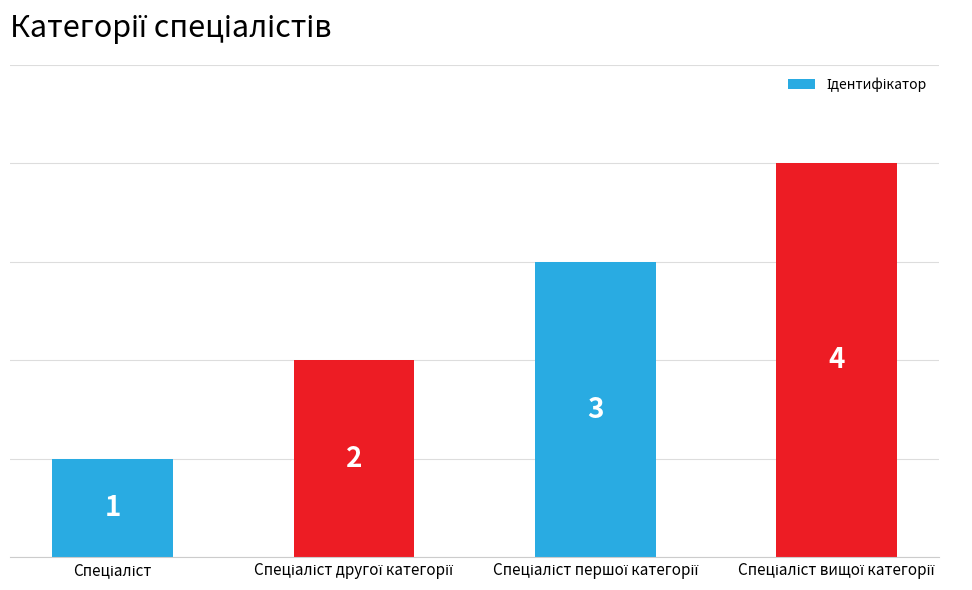

Count the values in the range 2 to 4.

3